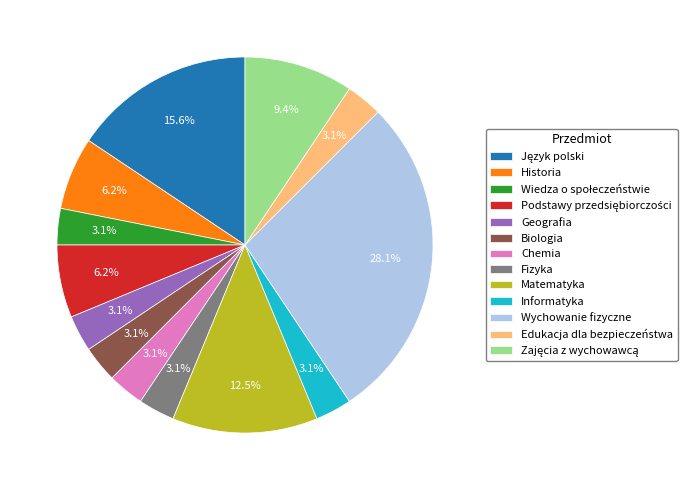

To the nearest percent, what is the difference between the largest and smallest slice percentages?

25%